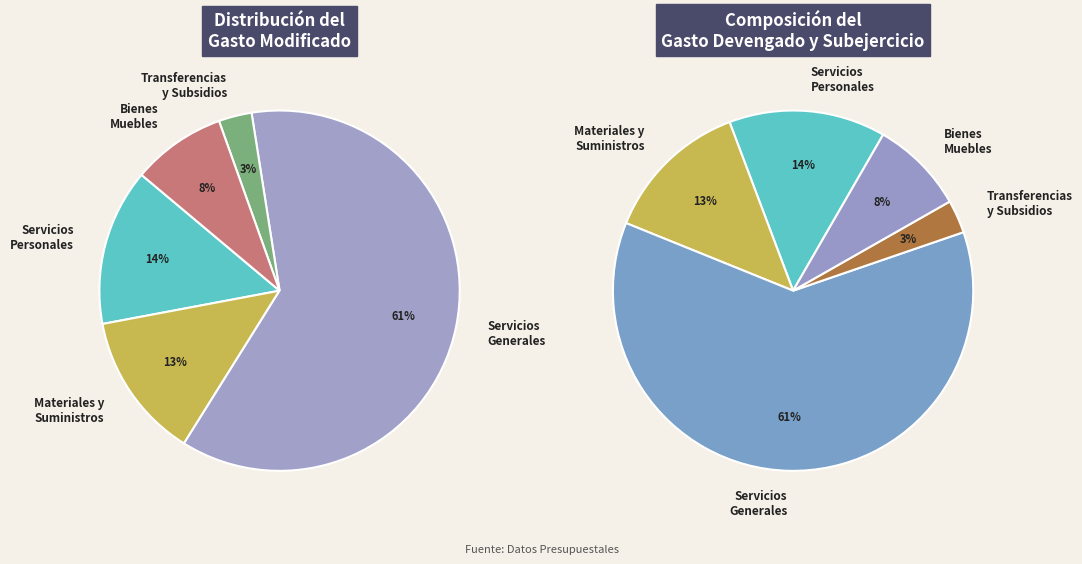

To the nearest percent, what portion does Bienes Muebles e Intangibles represent?

8%